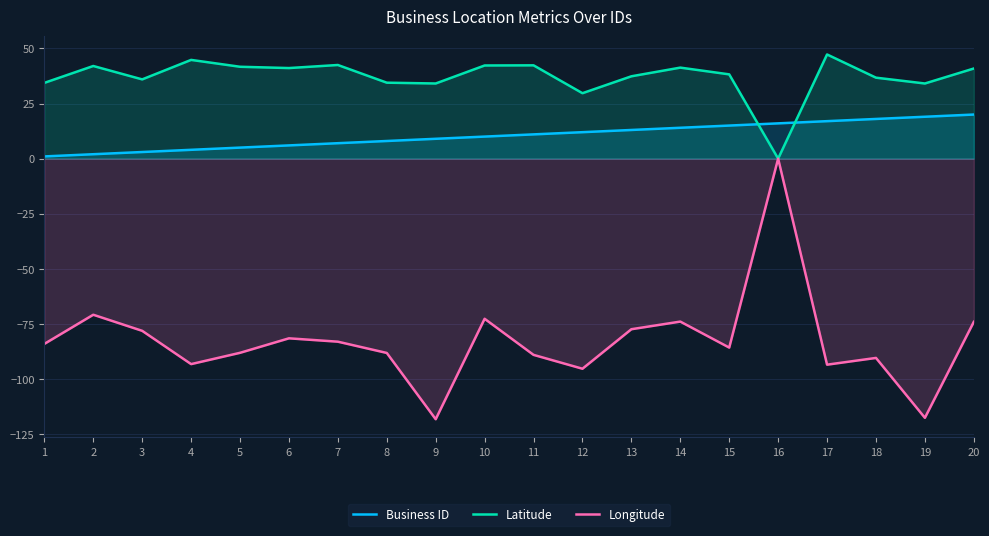

What is the average value of the Business ID series?

10.5